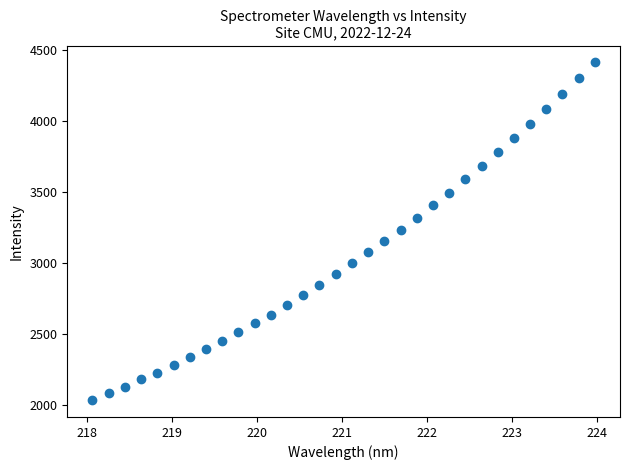

What is the range of X values (max minus min)?

5.9